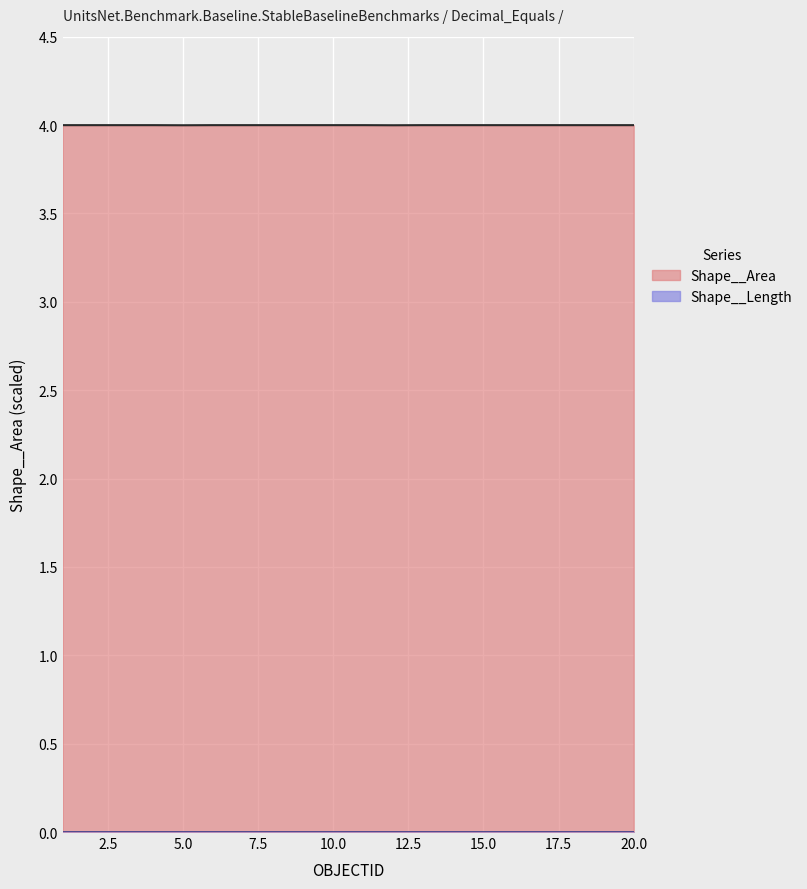

Does the chart display data point markers on the line(s)?

No